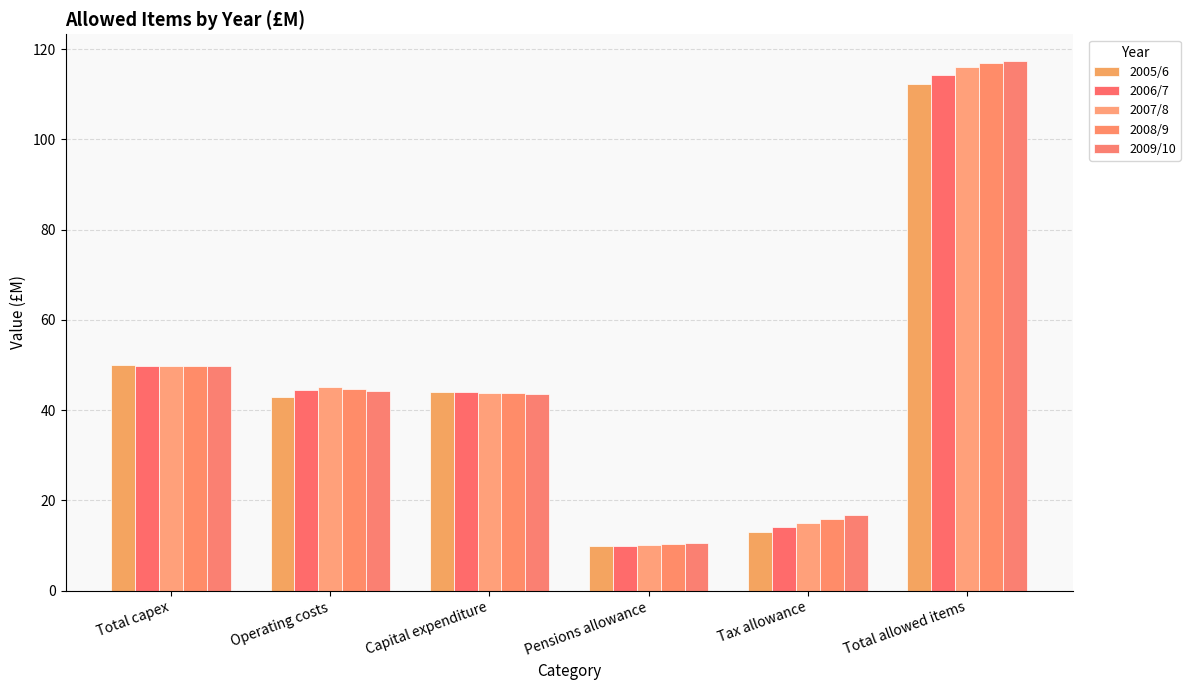

Reading left to right, extract all data points from this chart.

2005/6: 49.9	43.0	44.1	10.0	13.1	112.2
2006/7: 49.7	44.5	44.0	9.9	14.2	114.3
2007/8: 49.7	45.1	43.8	10.2	15.0	116.0
2008/9: 49.7	44.7	43.7	10.4	15.9	116.9
2009/10: 49.7	44.3	43.6	10.5	16.7	117.4